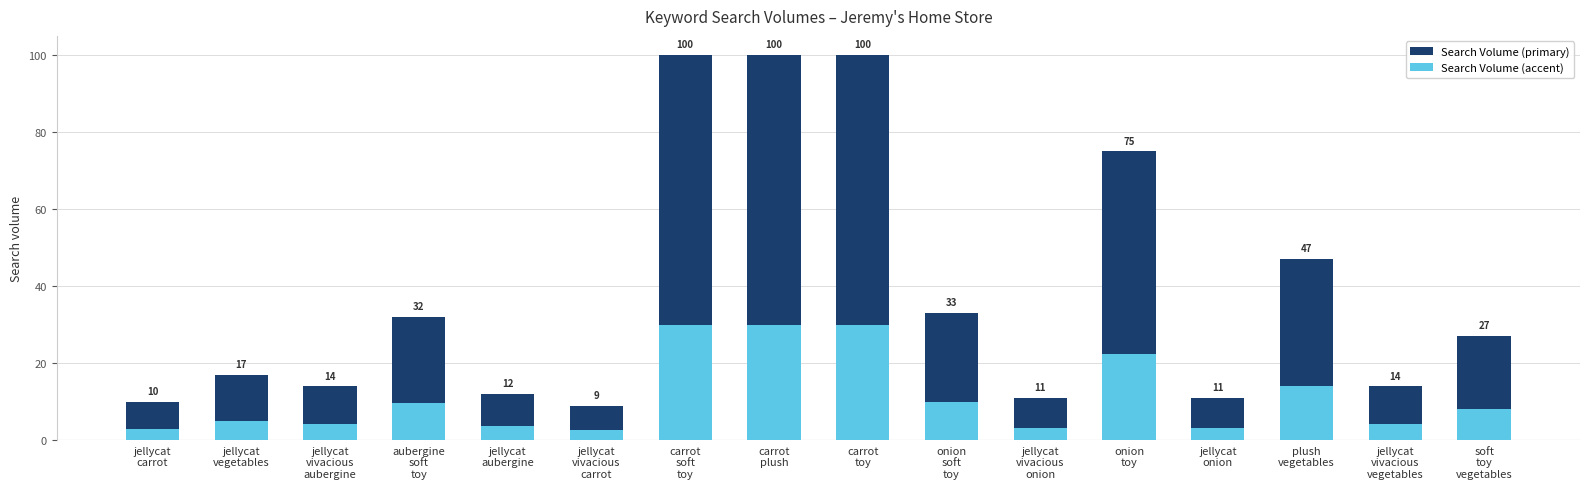

At which label does Search Volume (primary) first exceed 27?

aubergine
soft
toy